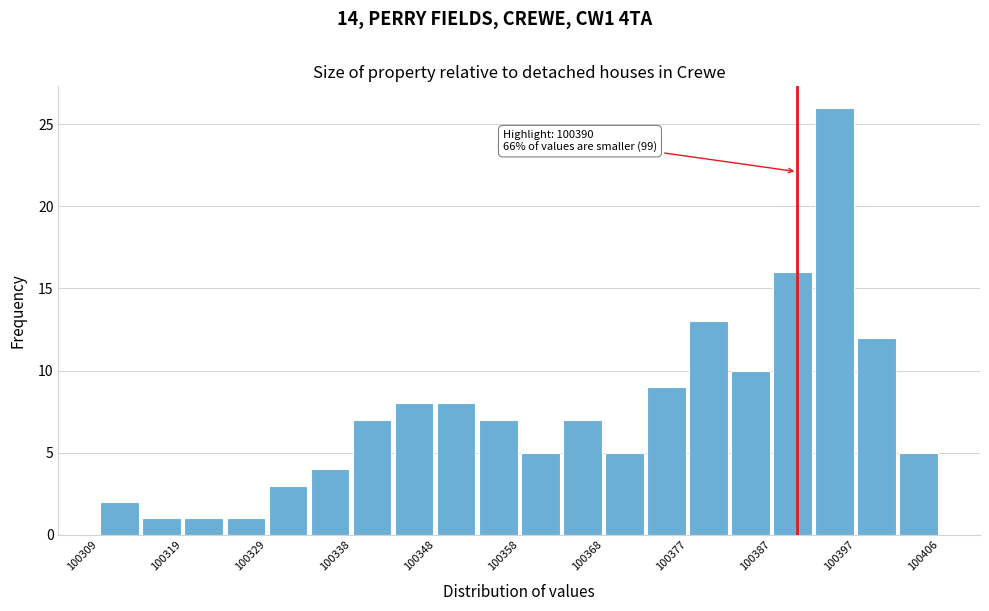

Over which range of the x-axis is the bar tallest?

100392 to 100397